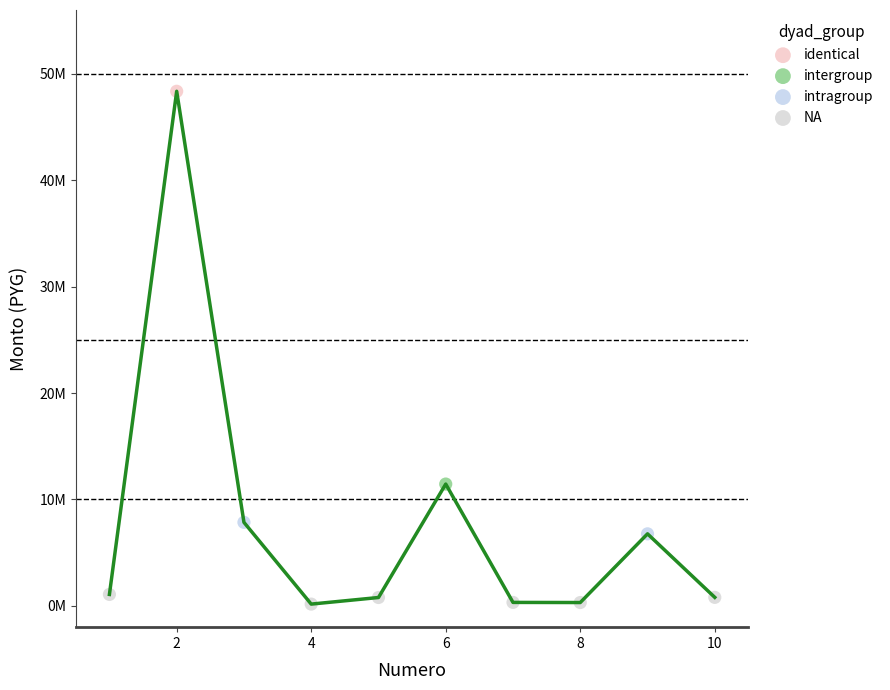

What are all the series names shown in the legend?

identical, intergroup, intragroup, NA